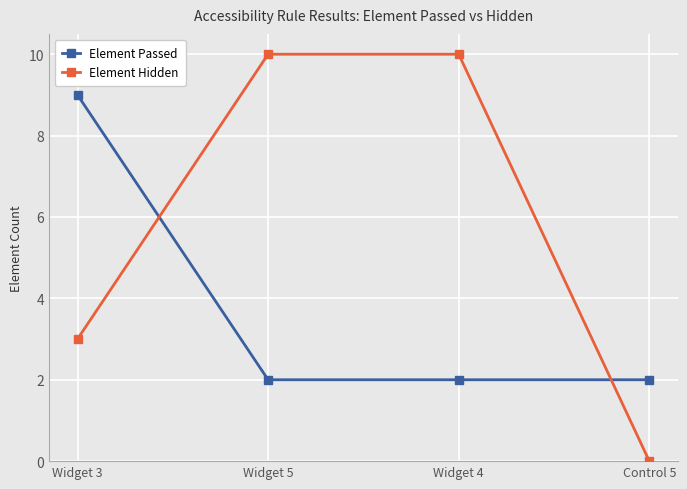

What are all the series names shown in the legend?

Element Passed, Element Hidden